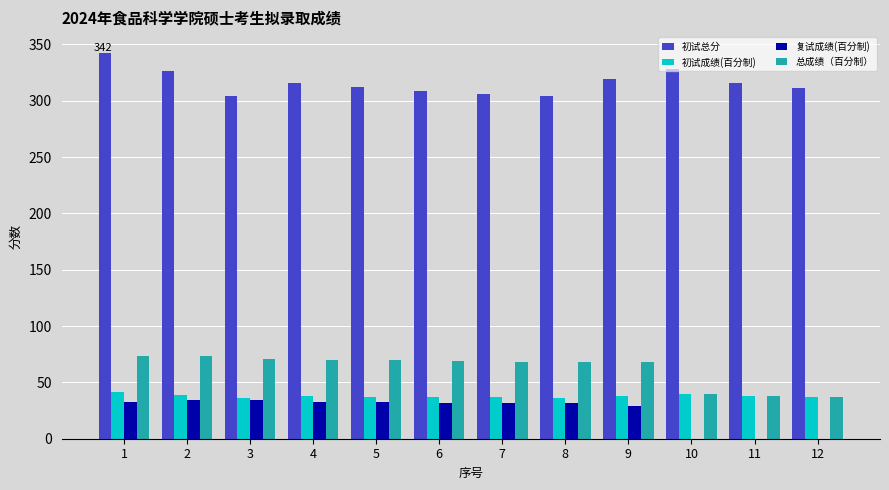

Count the number of categories in the chart.

12